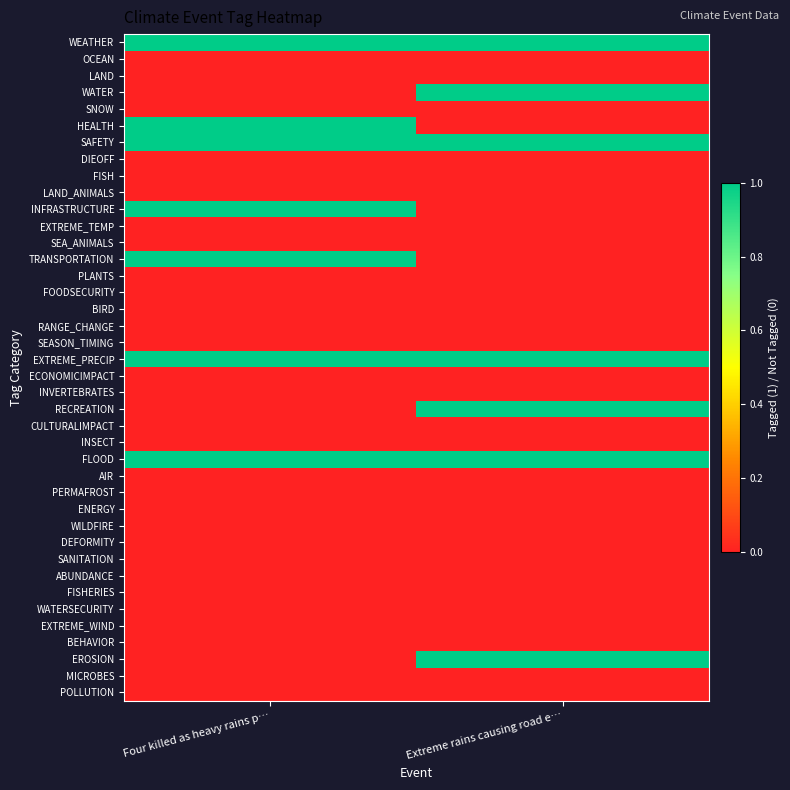

At how many categories does at least one series exceed 0?

2